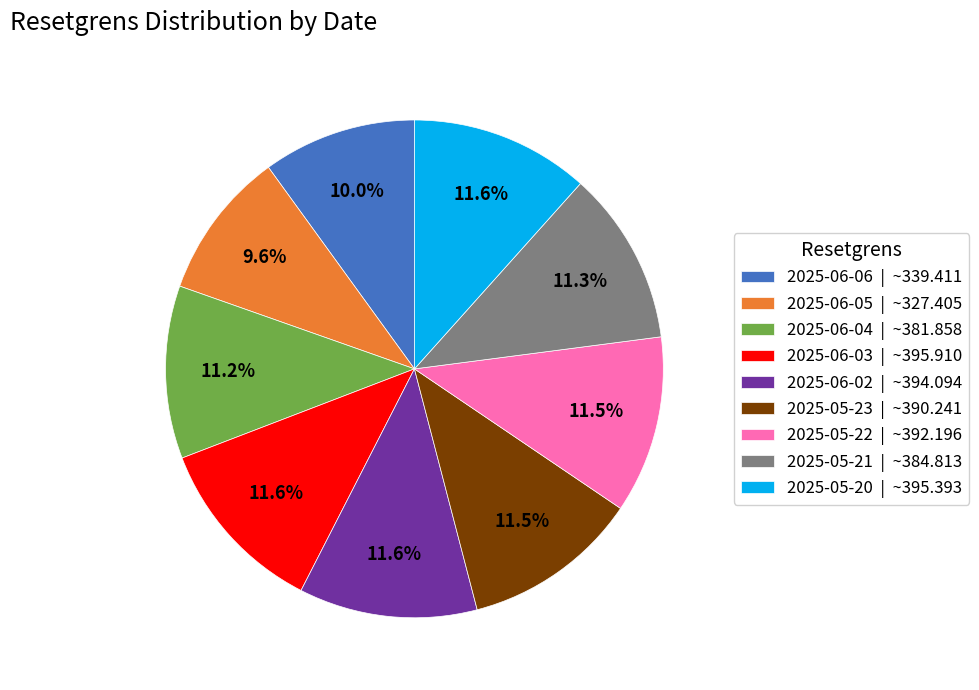

Is there a majority slice in this chart?

No